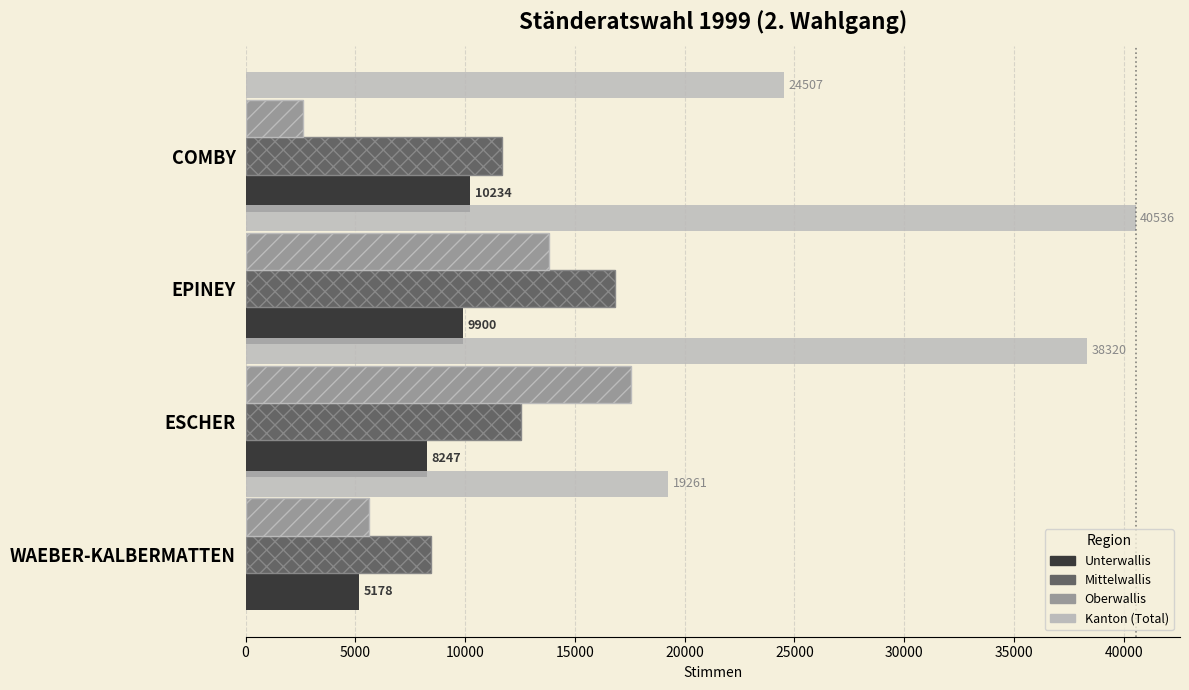

The value of Mittelwallis at WAEBER-KALBERMATTEN is 2983. True or false?

False